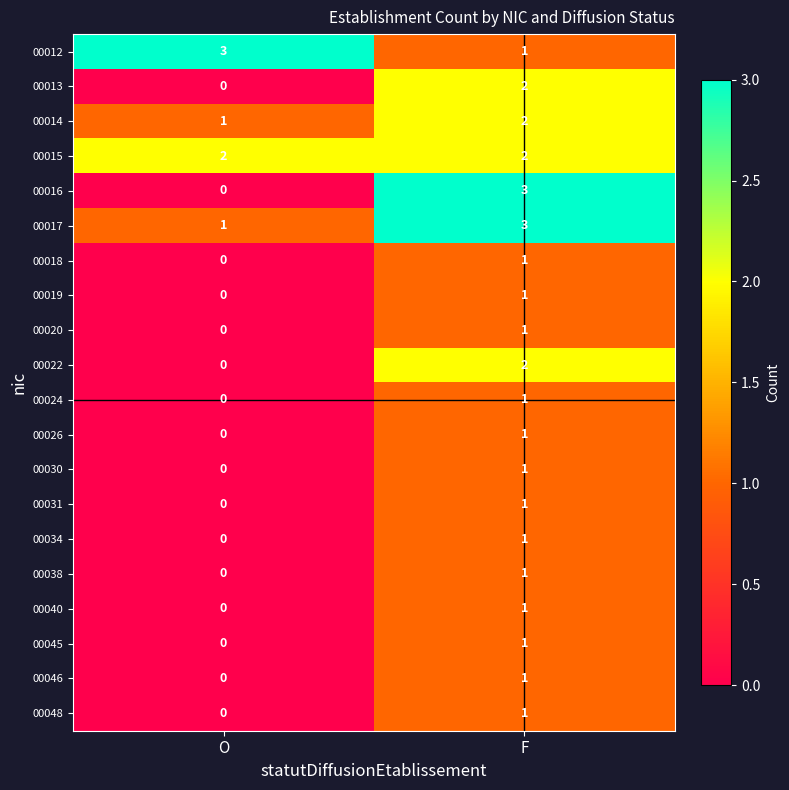

At how many categories does at least one series exceed 0?

2